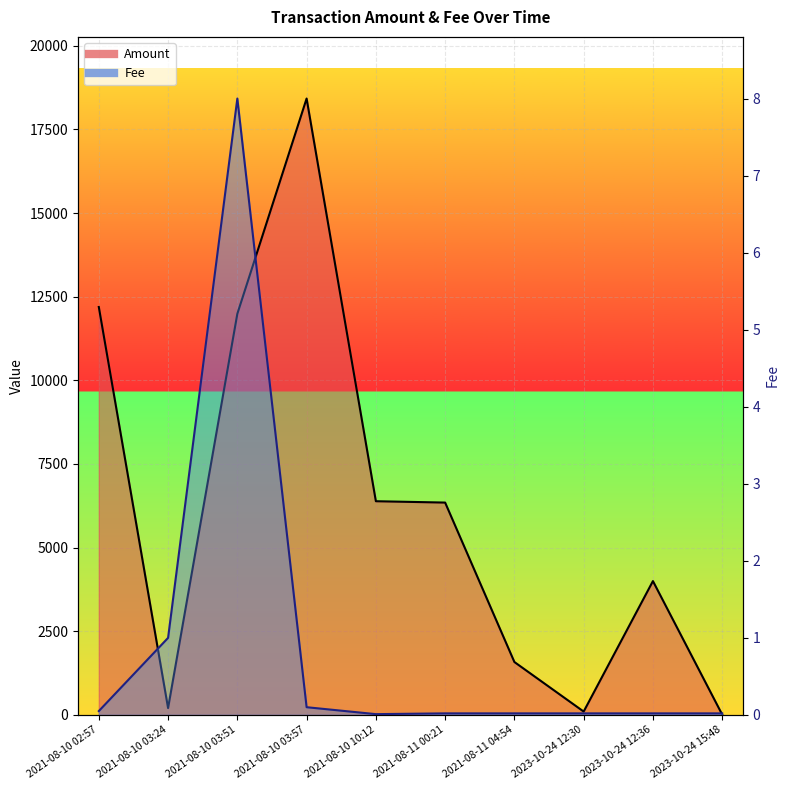

What is the label of the 6th point from the right?

2021-08-10 10:12